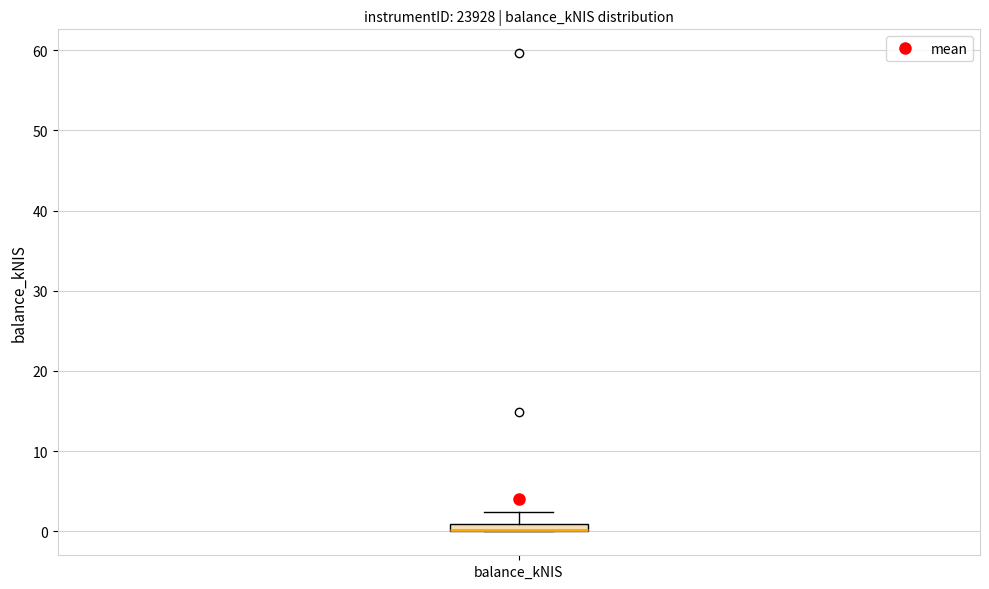

Where is the lower edge of the box for balance_kNIS on the y-axis? The values are not printed on the chart, so give them approximately, as read against the axis.

0